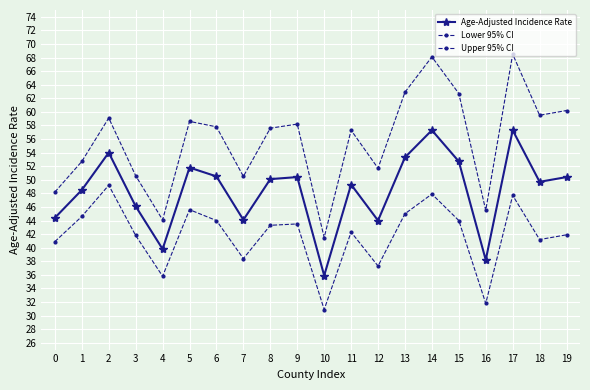

At how many categories does at least one series exceed 65?

2